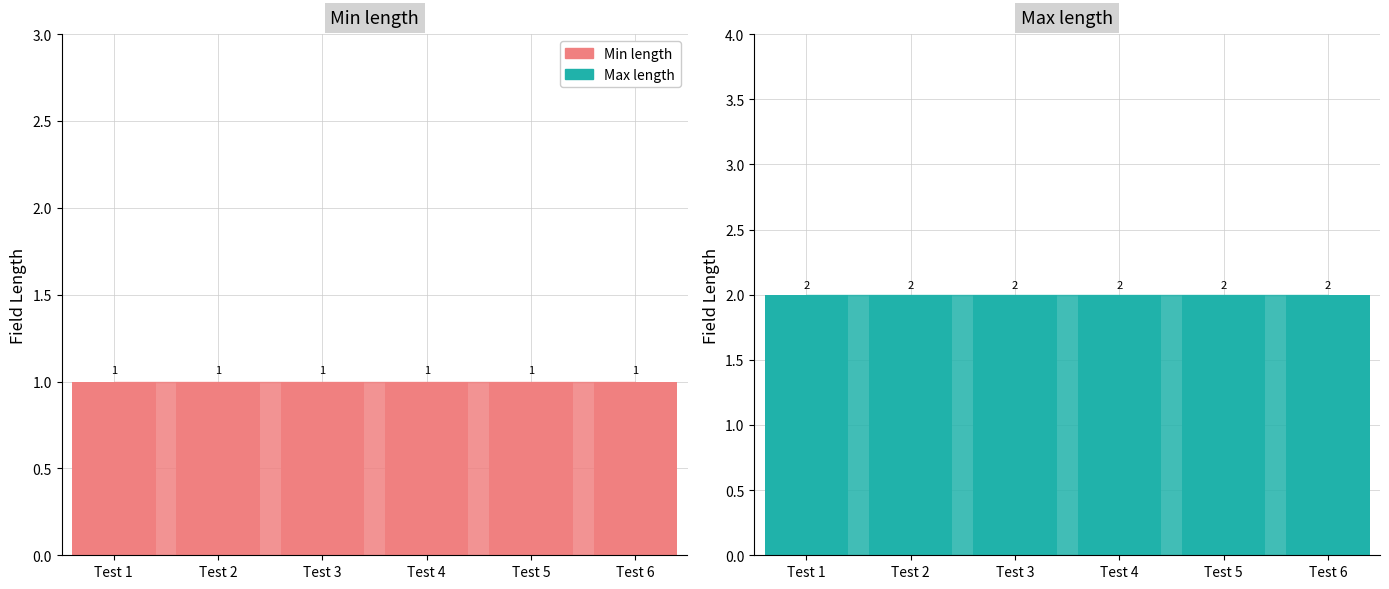

The value of Max length at Test 6 is 2. True or false?

True